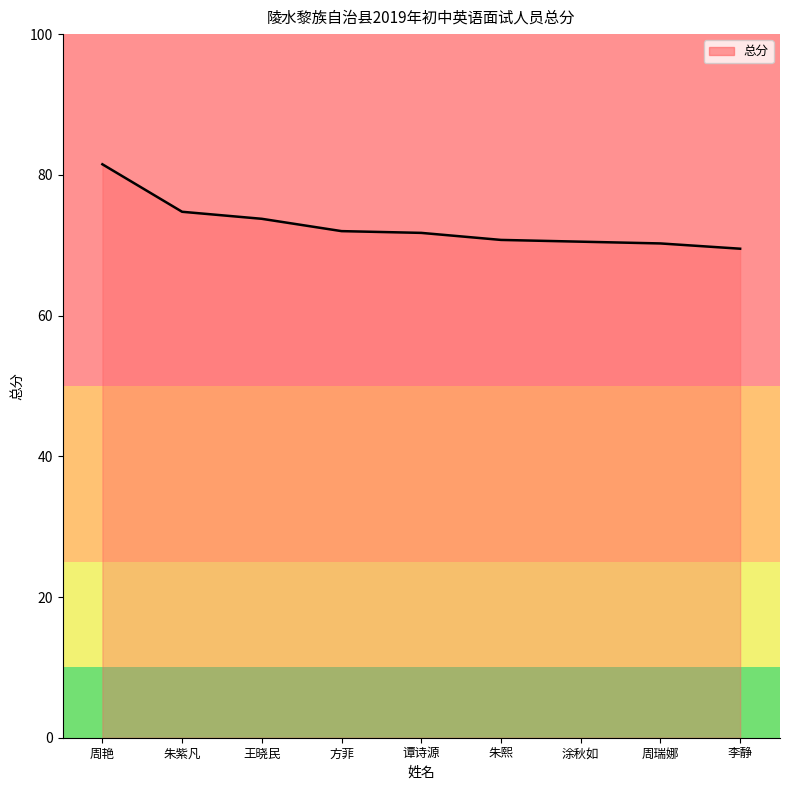

What is the sum of all values?

654.8